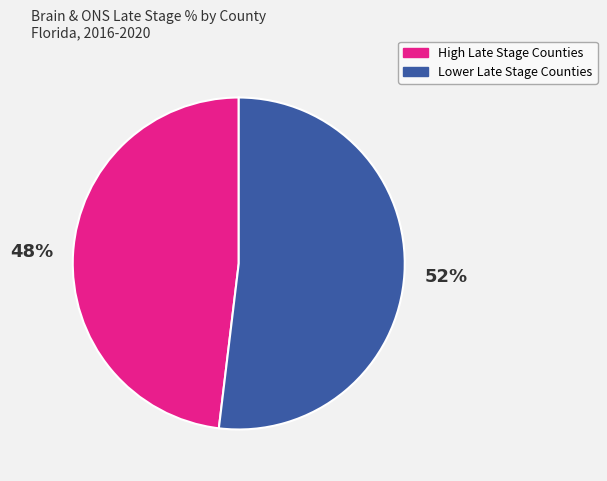

To the nearest percent, what is the difference between the largest and smallest slice percentages?

4%